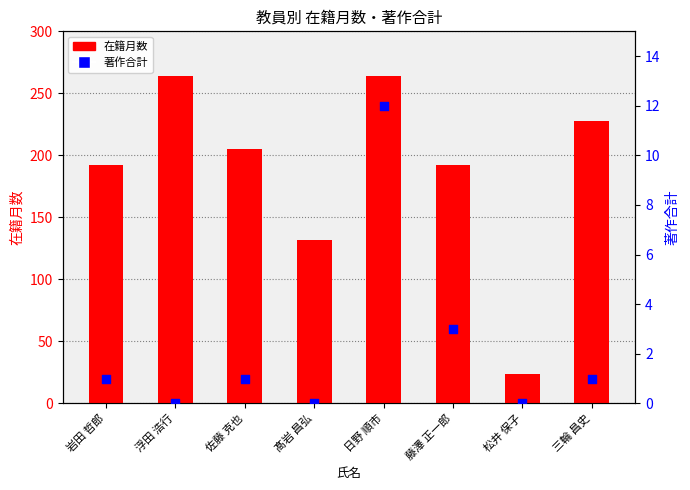

Which series has the widest spread of Y values?

在籍月数